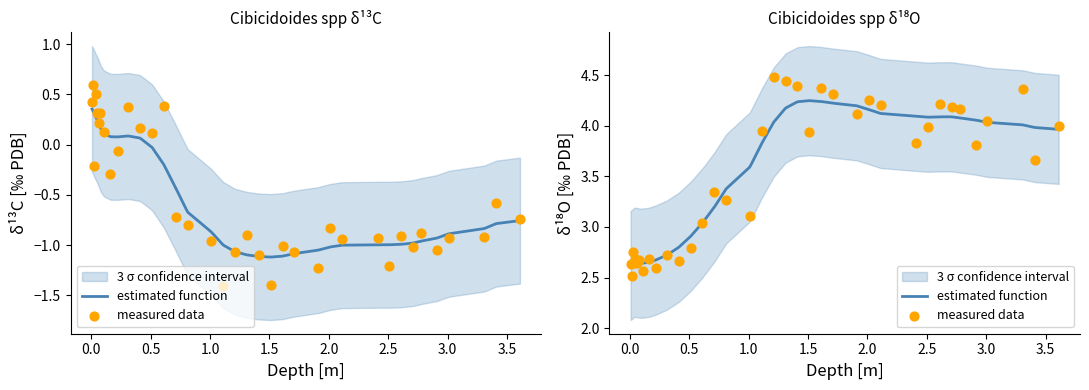

Which series reaches the minimum Y coordinate?

d13C